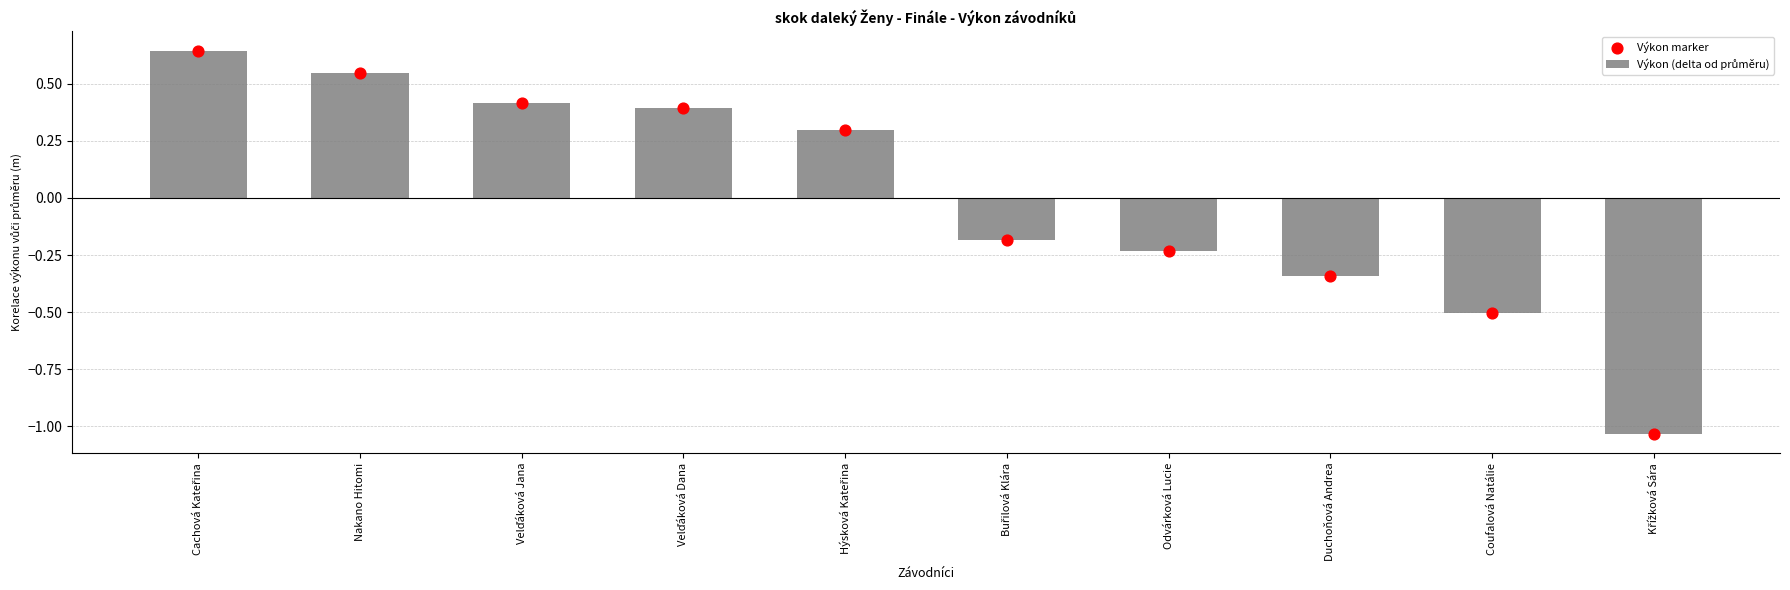

Which series has the largest total across all categories?

Výkon (delta od průměru)